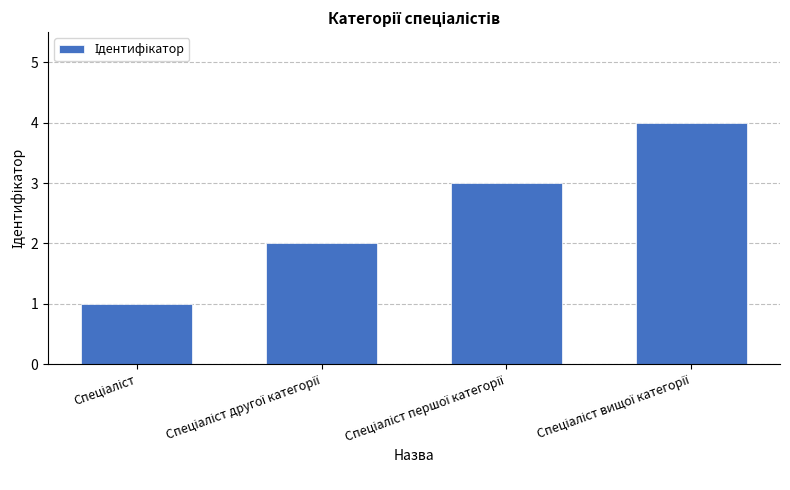

What is the value of the 1st bar from the left?

1